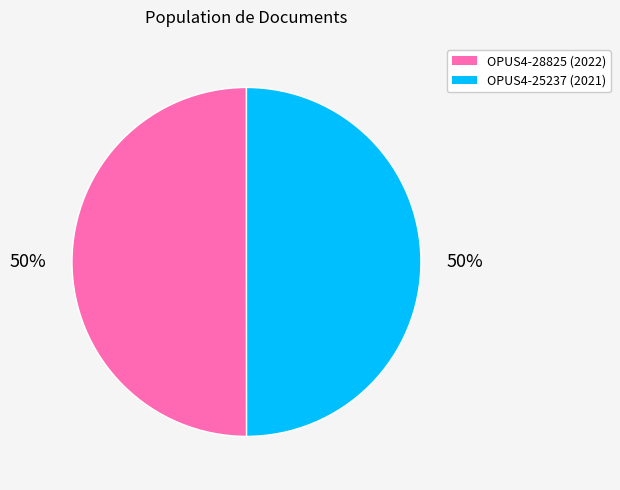

To the nearest percent, what is the average slice percentage?

50%